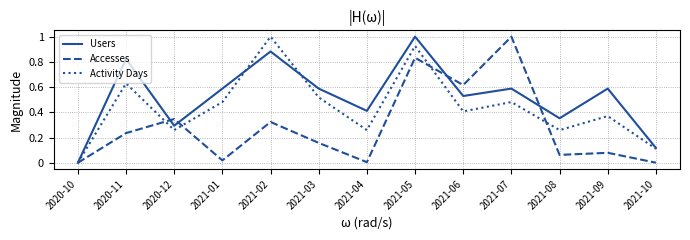

What is the highest value of the Activity Days series?

1.0